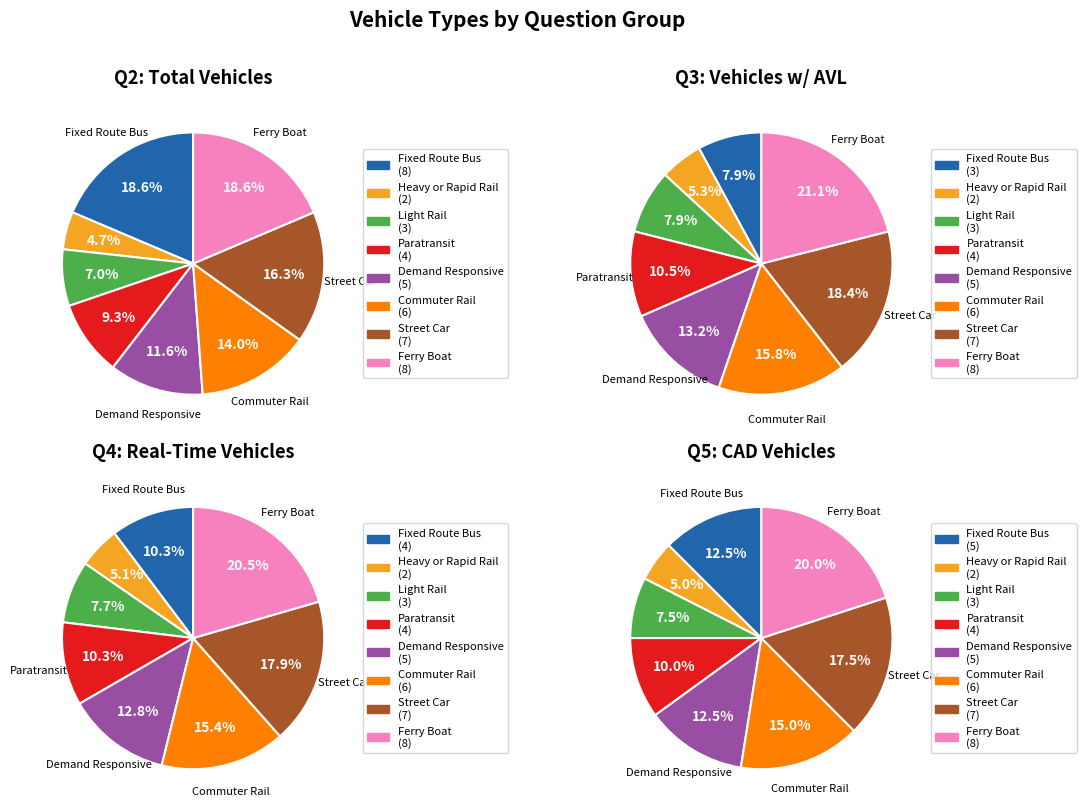

What is the change in value from Demand Responsive to Ferry Boat?

+3